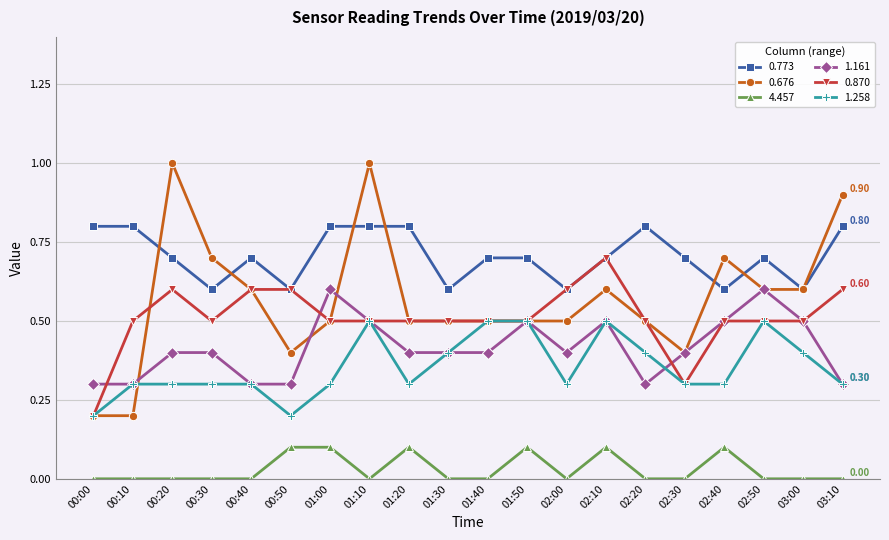

Which series has the widest spread of values?

0.676